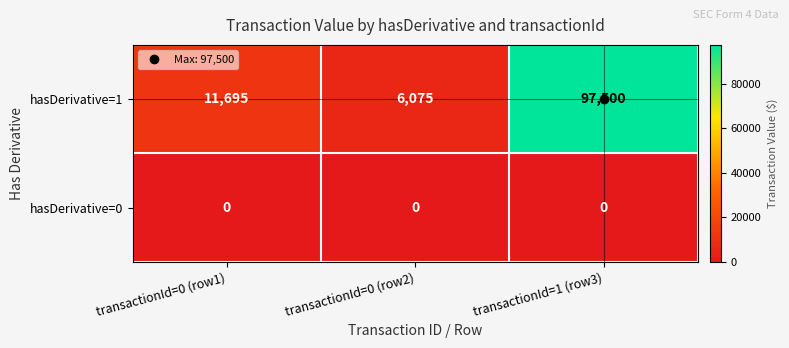

Rank the series by their maximum value, from lowest to highest.

hasDerivative=0, hasDerivative=1